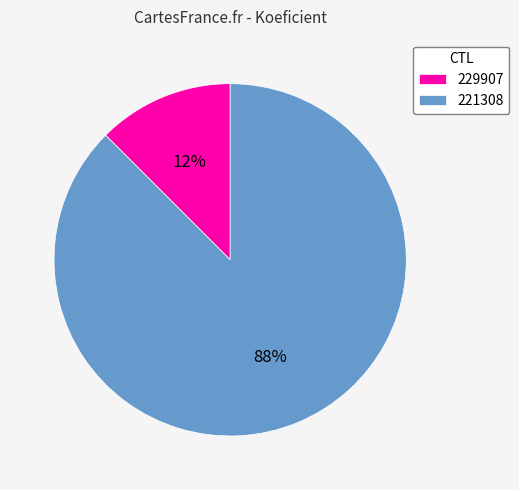

How many segments does this pie chart have?

2